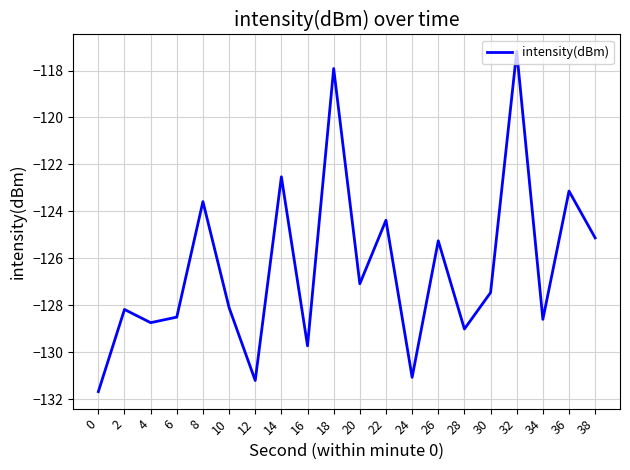

Read the value at 36.

-123.1